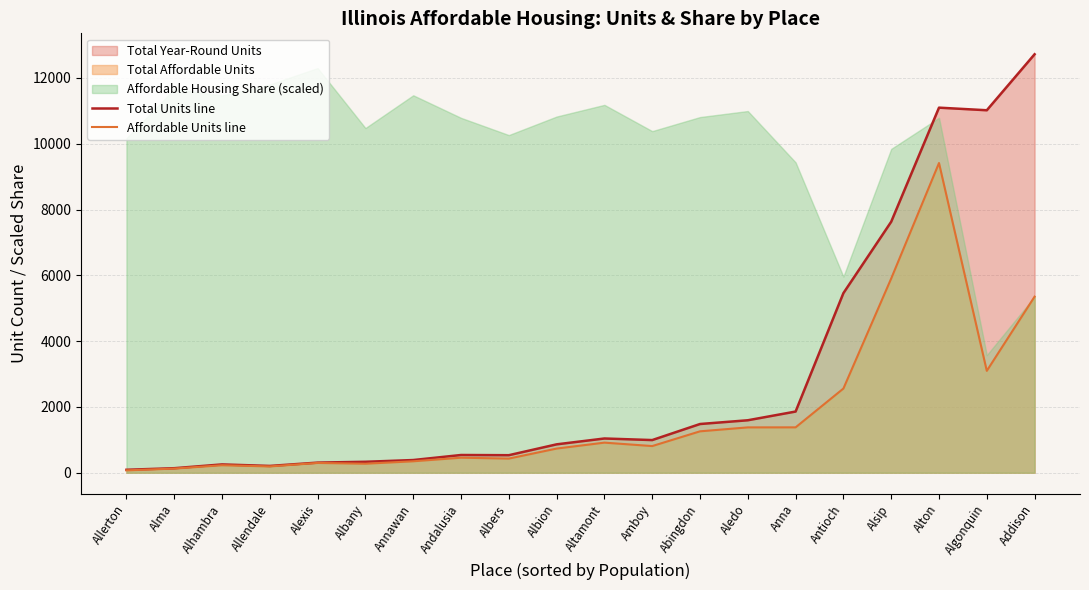

What is the value of the Affordable Units line point at the 10th from the left?

734.5